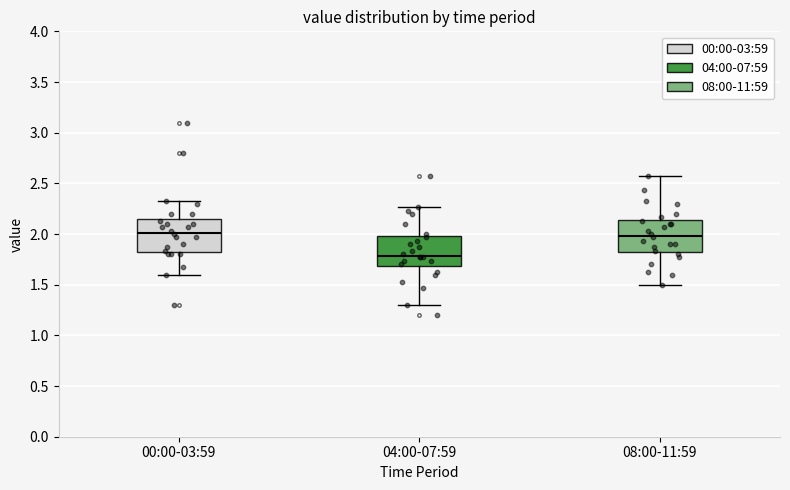

Reading left to right, read every box against the y-axis: the position of its median line, the range the box covers, and the ends of its whiskers. The values are not printed on the chart, so give them approximately, as read against the axis.

00:00-03:59: median 2.00, box 1.80 to 2.15, whiskers 1.60 to 2.35
04:00-07:59: median 1.80, box 1.70 to 2.00, whiskers 1.30 to 2.25
08:00-11:59: median 2.00, box 1.80 to 2.15, whiskers 1.50 to 2.55